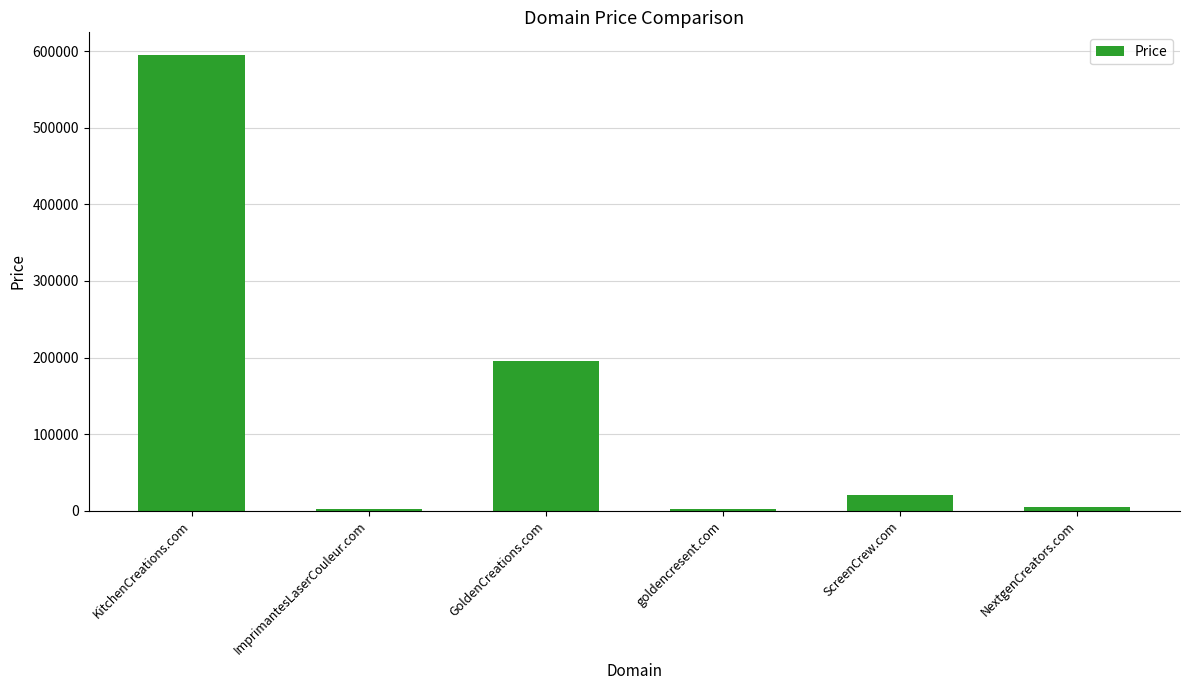

What is the approximate value at KitchenCreations.com, to the nearest 50?

594900